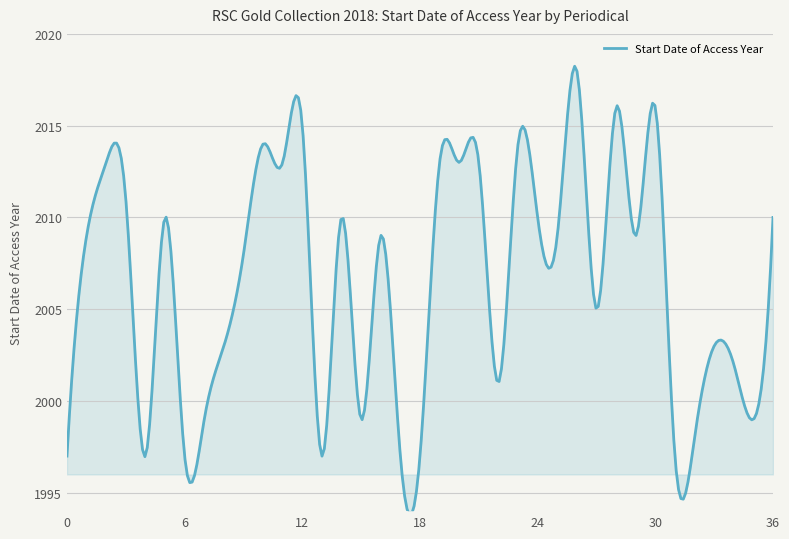

What is the minimum value shown in the chart?

1993.8